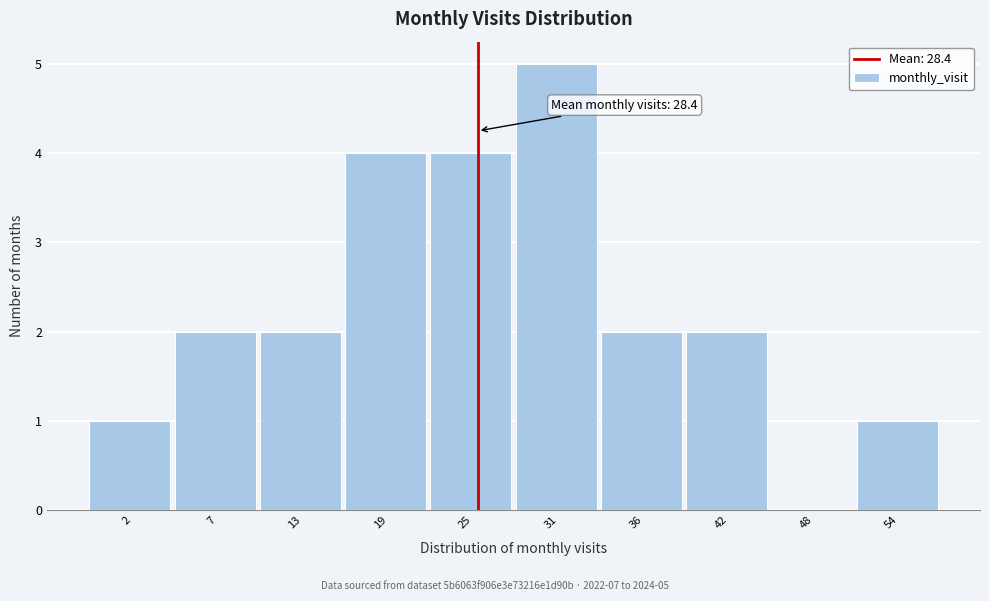

Reading left to right, what are all the values shown in this chart?

2=1	7=2	13=2	19=4	25=4	31=5	36=2	42=2	48=0	54=1